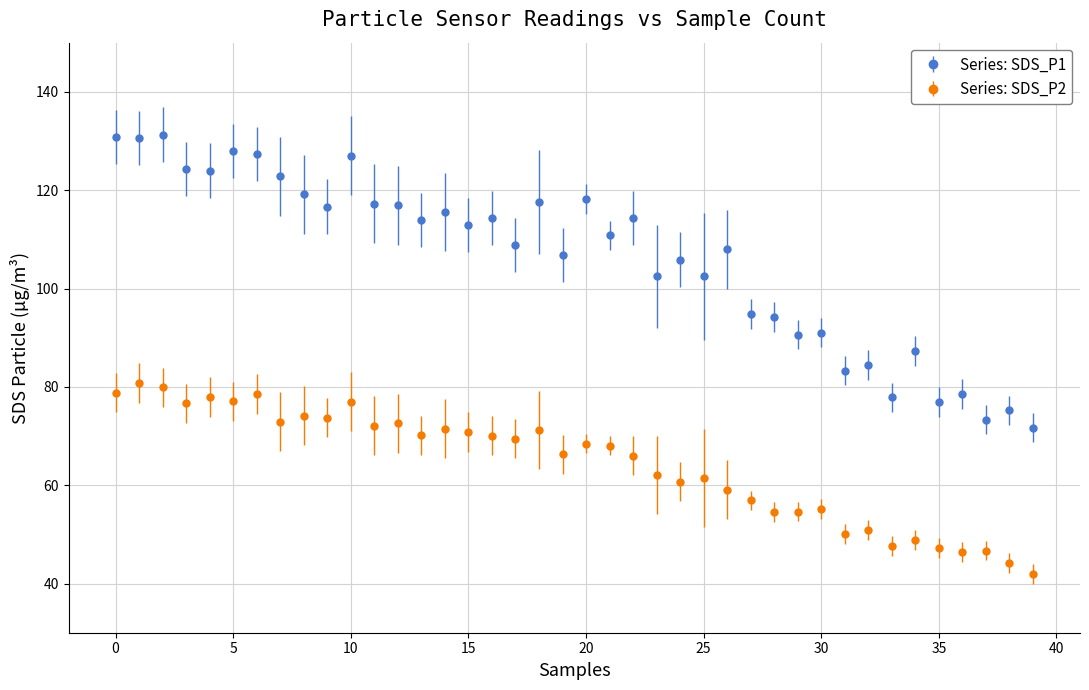

Which series has the largest total across all categories?

Series: SDS_P1